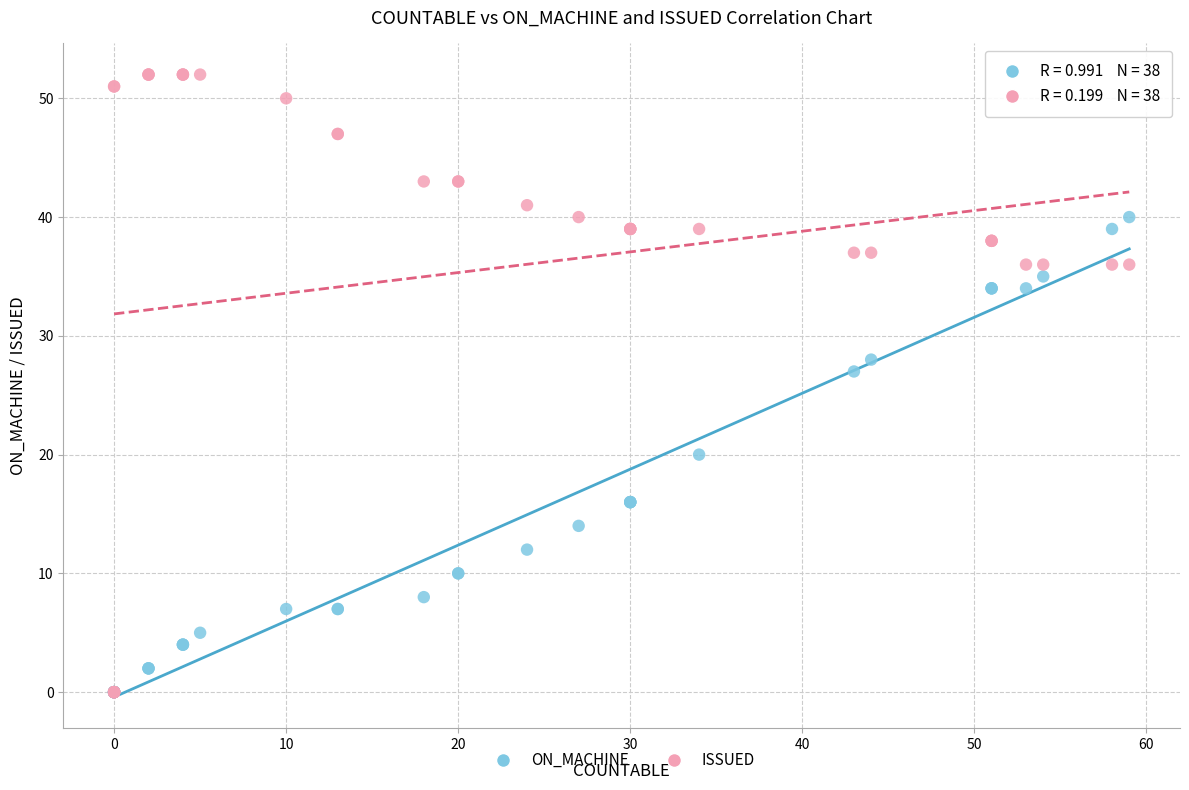

In the ISSUED series, what Y value is closest to 26?

36